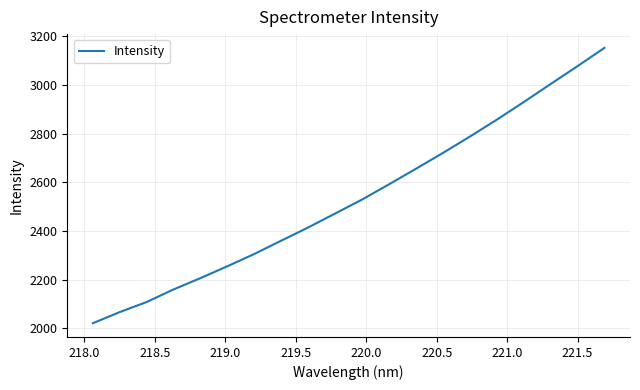

Count the number of values greater than 2529.

10